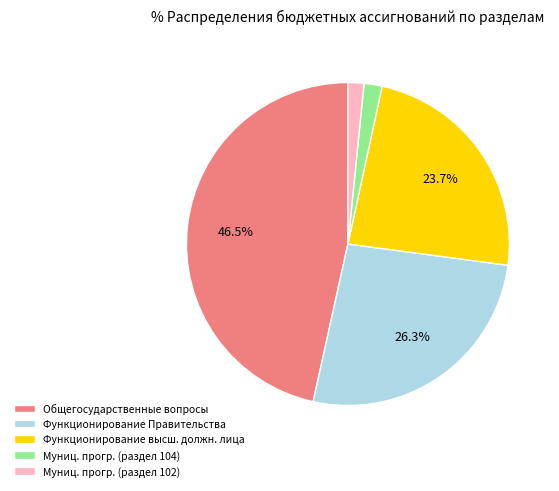

Between Общегосударственные вопросы and Муниц. прогр. (раздел 104), which is larger?

Общегосударственные вопросы